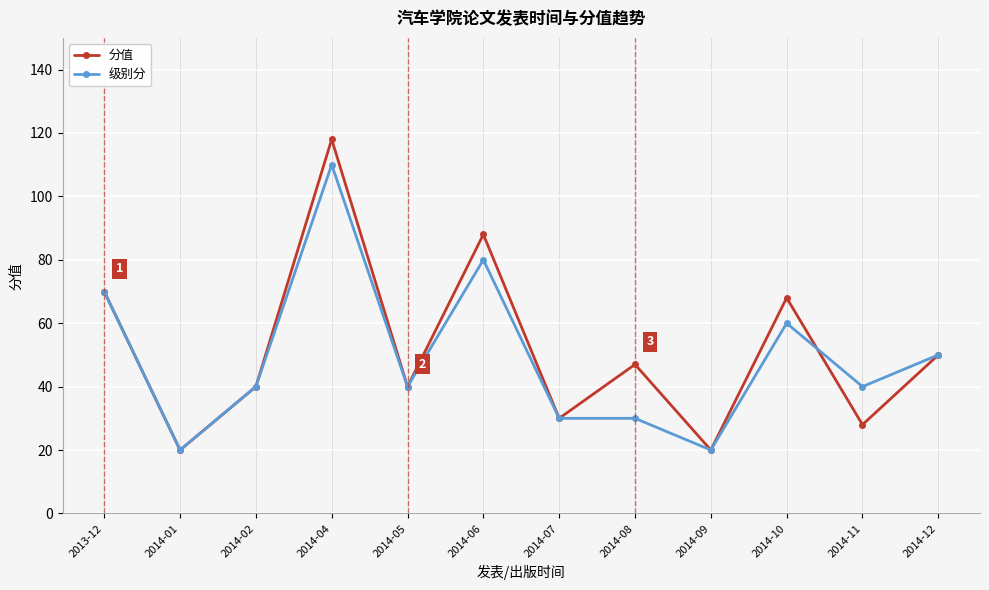

What are all the series names shown in the legend?

分值, 级别分